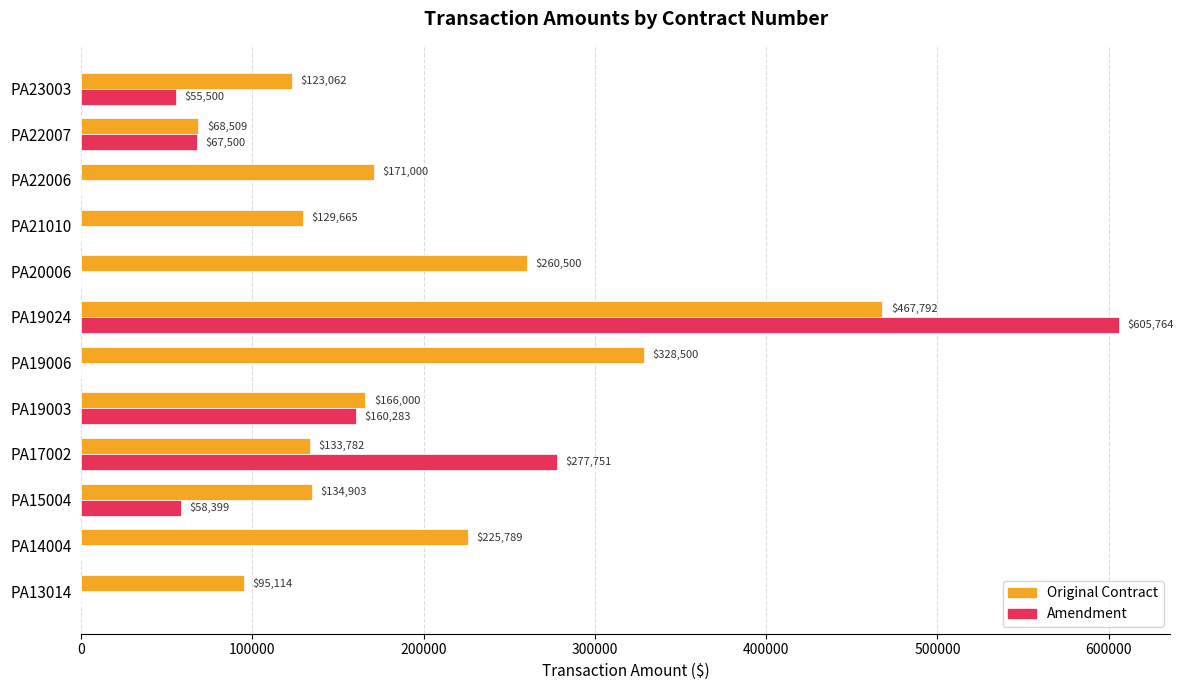

Which category has the highest value in the Amendment series?

PA19024